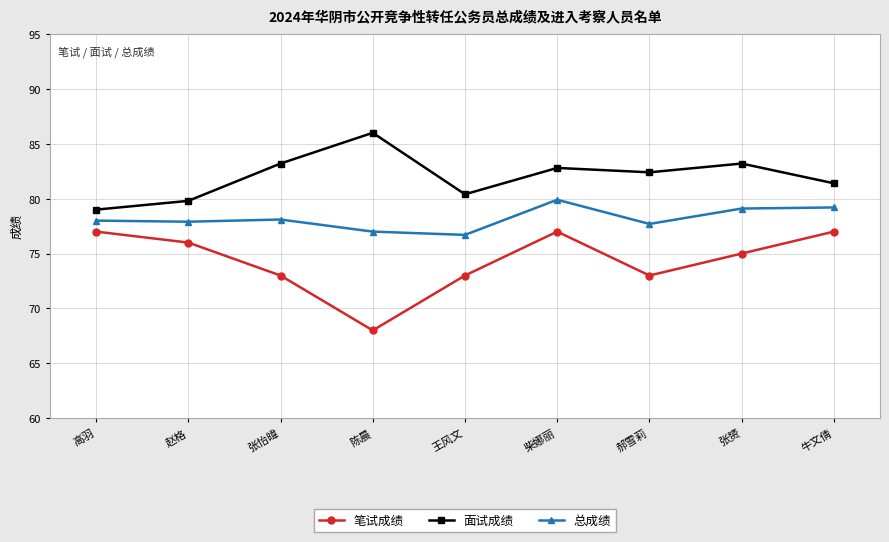

At how many categories does at least one series exceed 85?

1